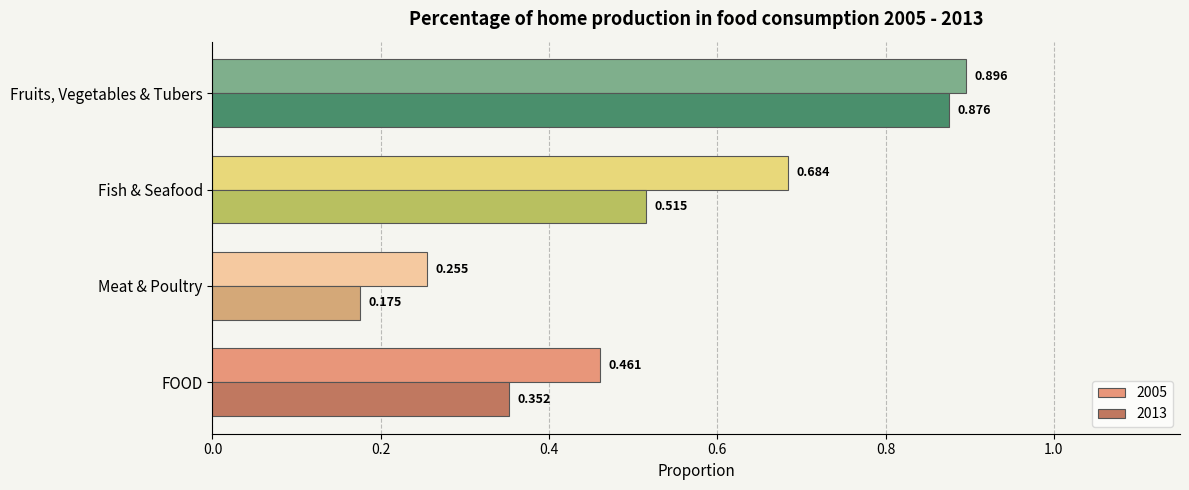

At which label does 2013 reach its peak?

Fruits, Vegetables & Tubers